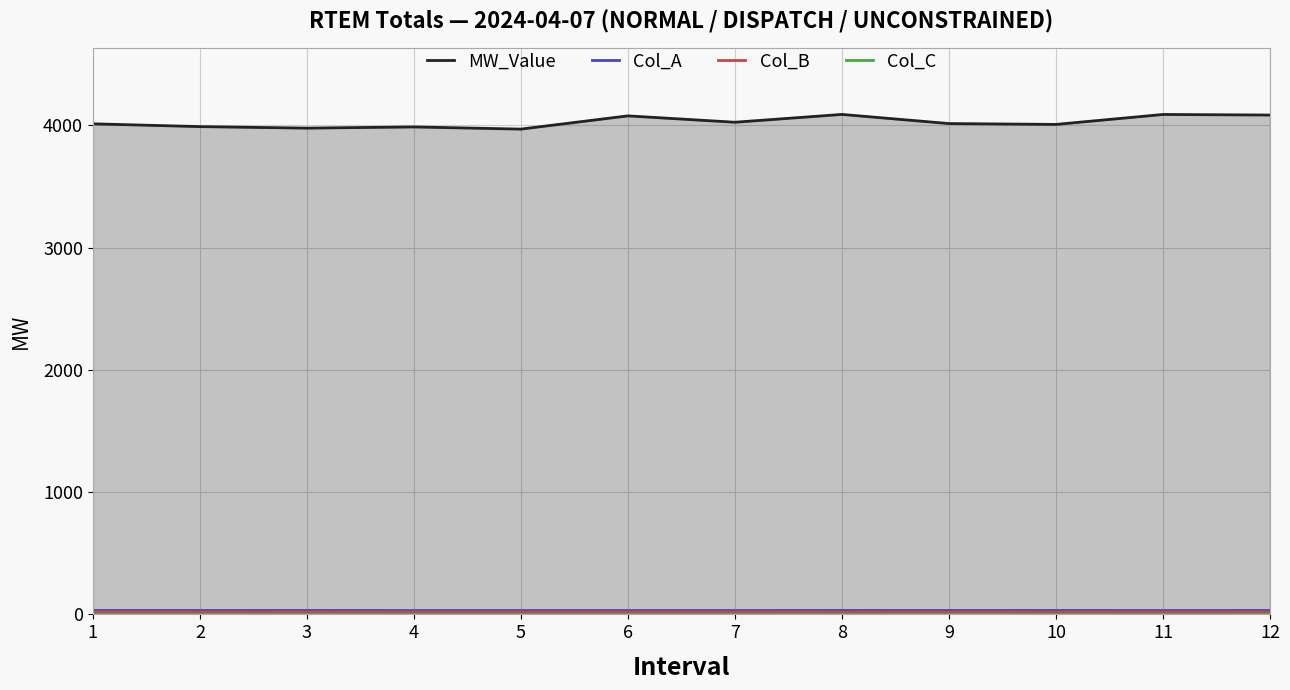

How many values in the Col_C series exceed 0?

7